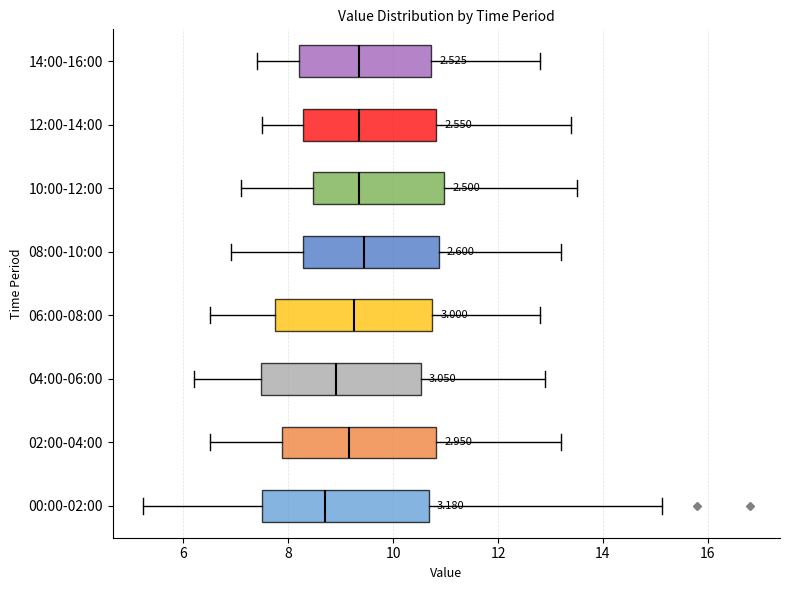

Reading bottom to top, read every box against the x-axis: the position of its median line, the range the box covers, and the ends of its whiskers. The values are not printed on the chart, so give them approximately, as read against the axis.

00:00-02:00: median 8.8, box 7.6 to 10.6, whiskers 5.2 to 15.2
02:00-04:00: median 9.2, box 7.8 to 10.8, whiskers 6.6 to 13.2
04:00-06:00: median 9.0, box 7.4 to 10.6, whiskers 6.2 to 13.0
06:00-08:00: median 9.2, box 7.8 to 10.8, whiskers 6.6 to 12.8
08:00-10:00: median 9.4, box 8.2 to 10.8, whiskers 7.0 to 13.2
10:00-12:00: median 9.4, box 8.4 to 11.0, whiskers 7.2 to 13.6
12:00-14:00: median 9.4, box 8.2 to 10.8, whiskers 7.6 to 13.4
14:00-16:00: median 9.4, box 8.2 to 10.8, whiskers 7.4 to 12.8